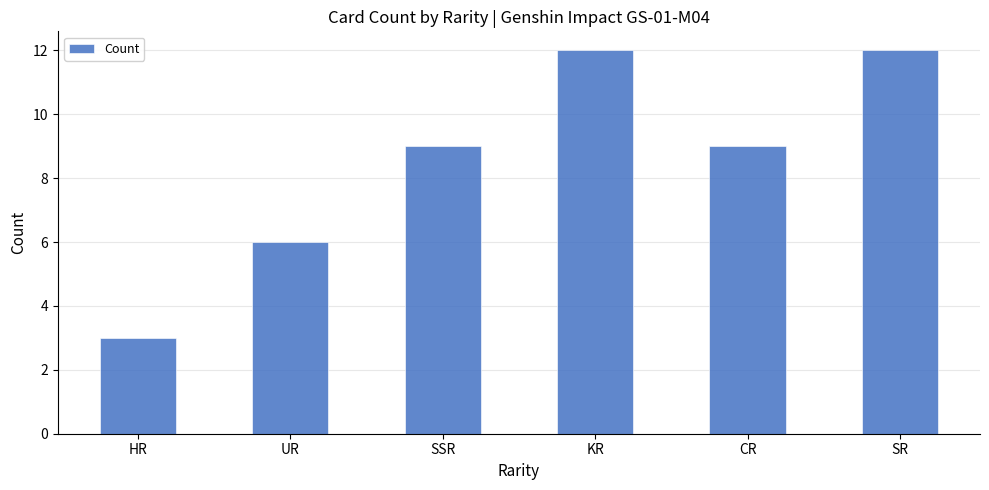

What is the label of the 3rd bar from the right?

KR